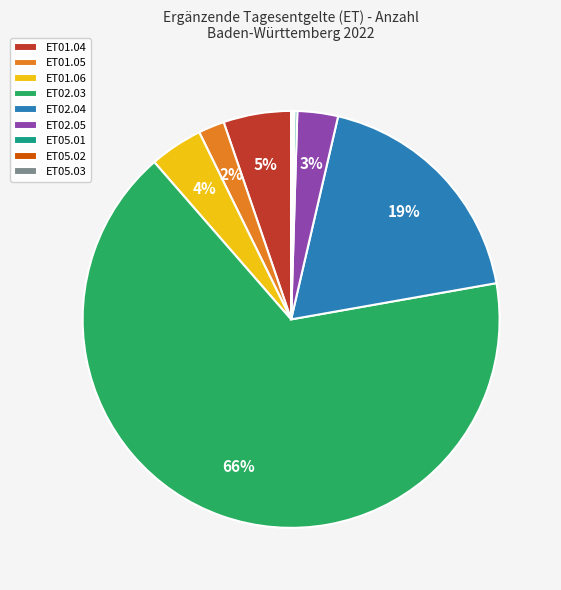

Is it true that ET02.05 is 14% of the pie?

False